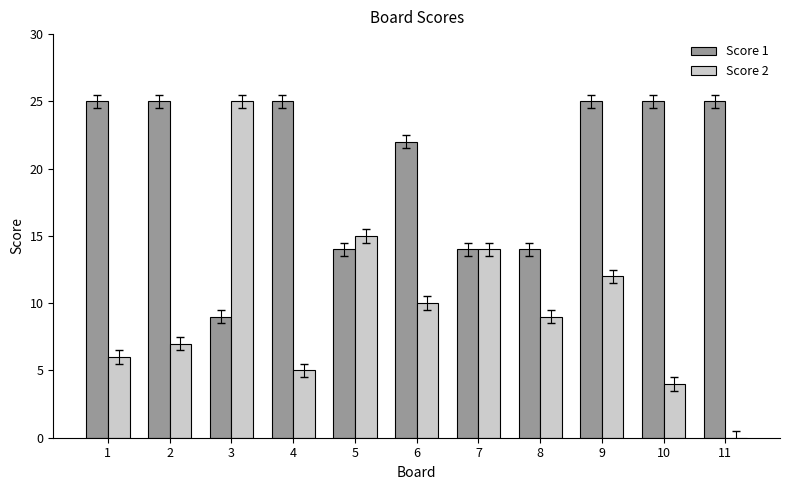

Reading left to right, list all the values displayed in this chart.

Score 1: 1=25	2=25	3=9	4=25	5=14	6=22	7=14	8=14	9=25	10=25	11=25
Score 2: 1=6	2=7	3=25	4=5	5=15	6=10	7=14	8=9	9=12	10=4	11=0